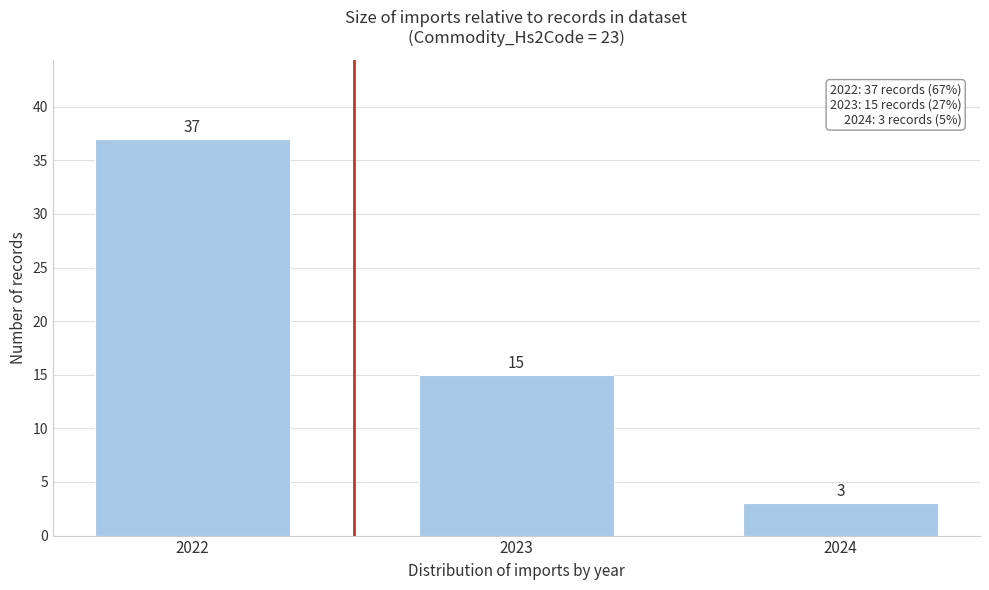

Reading right to left, what are all the values shown in this chart?

2024=3	2023=15	2022=37